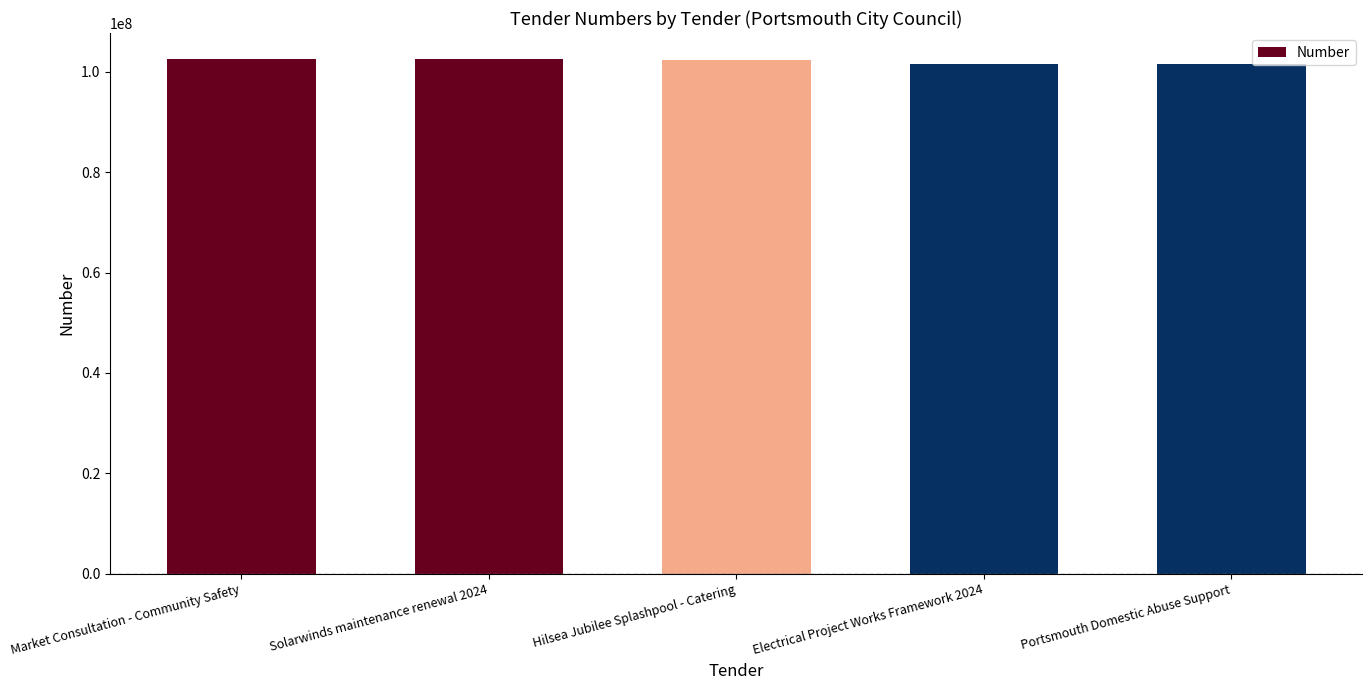

What is the label of the 5th bar from the right?

Market Consultation - Community Safety